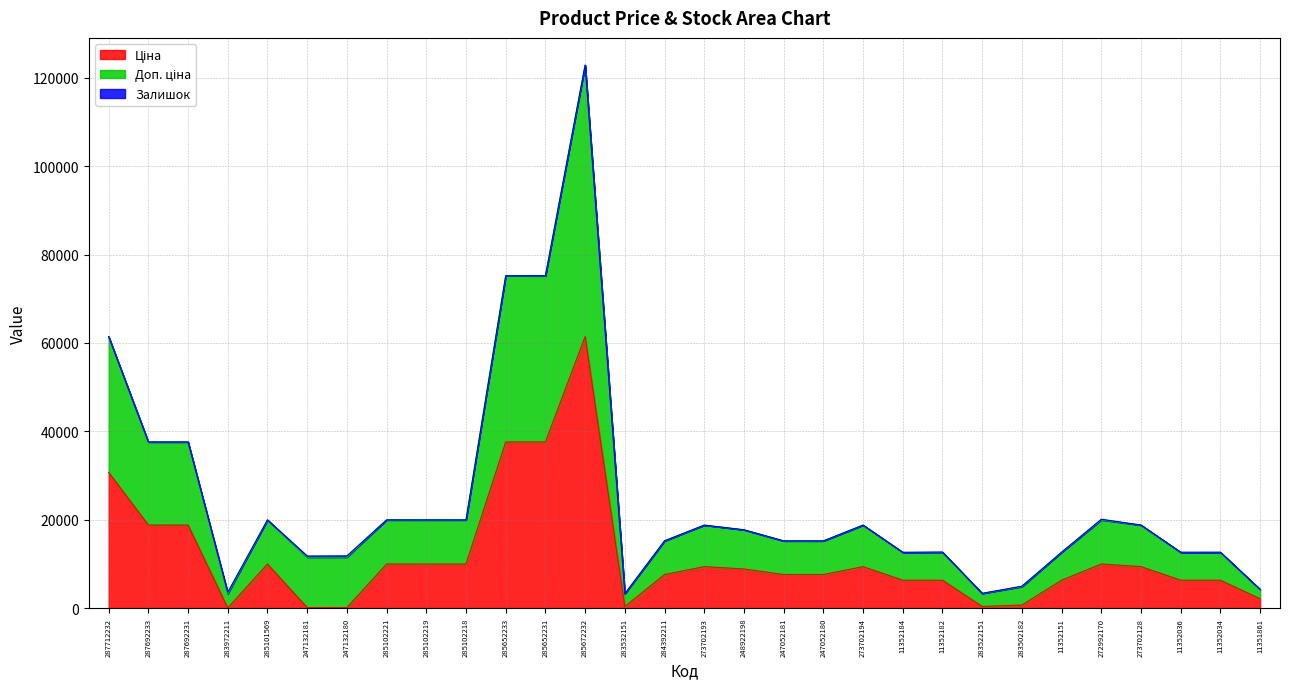

At which category is the sum across all series the highest?

285672232